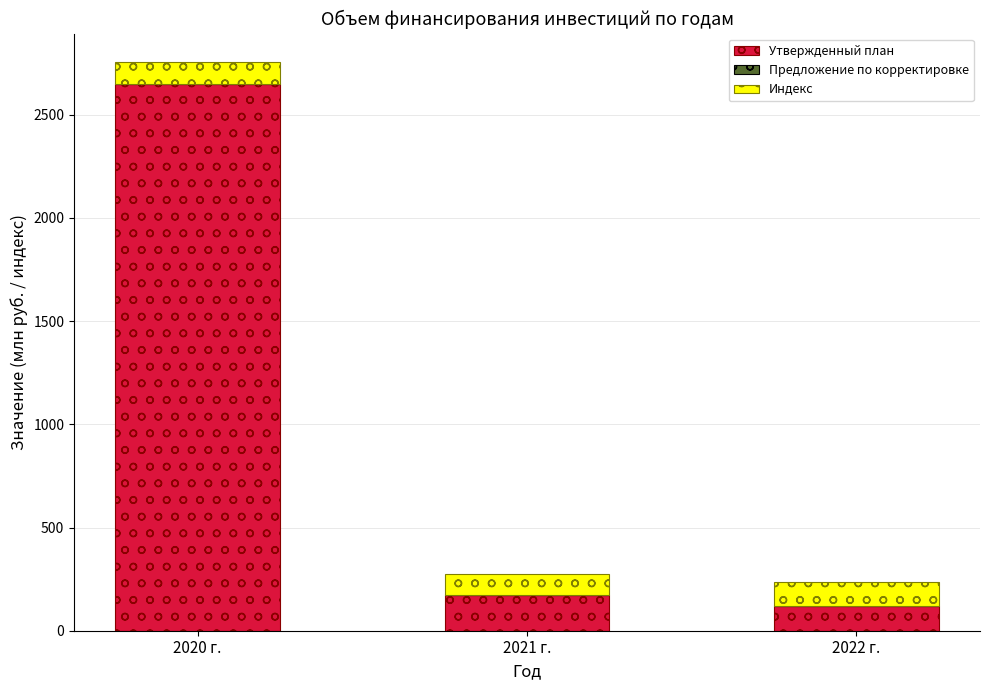

What value does the Утвержденный план series have at 2021 г.?

172.1